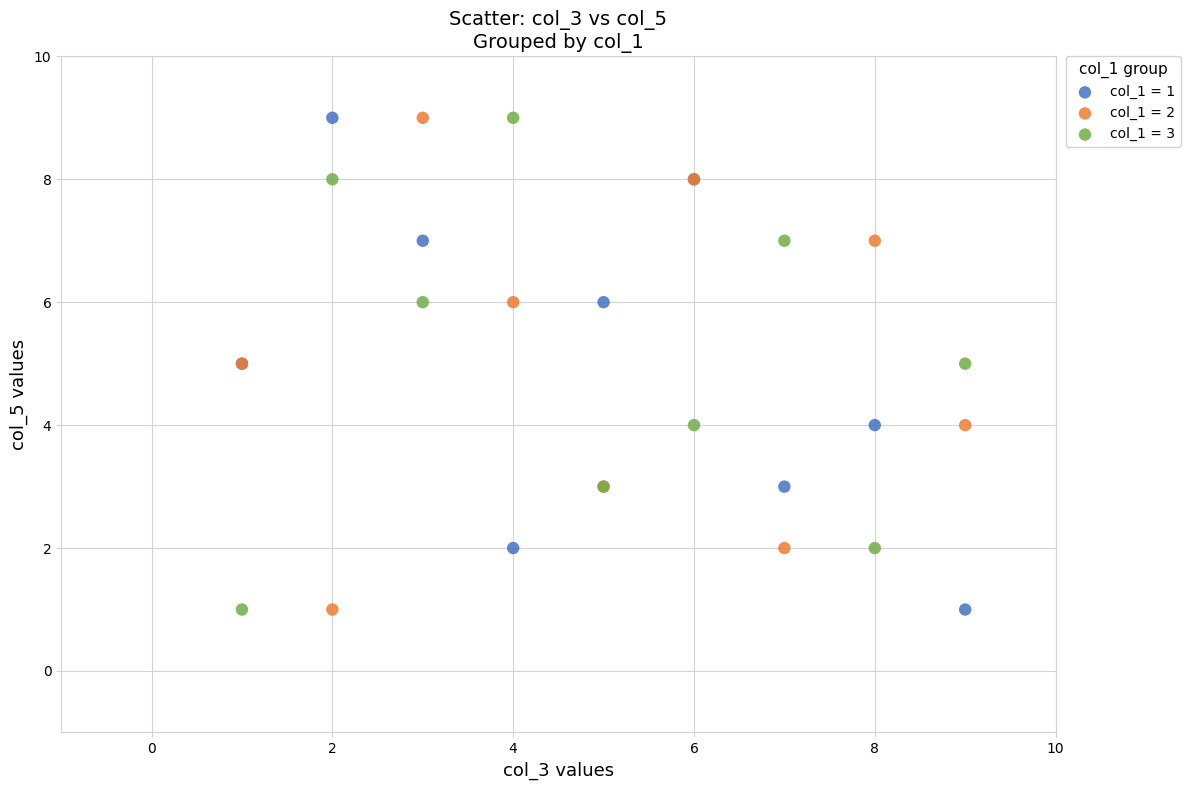

What are all the series names shown in the legend?

col_1 = 1, col_1 = 2, col_1 = 3